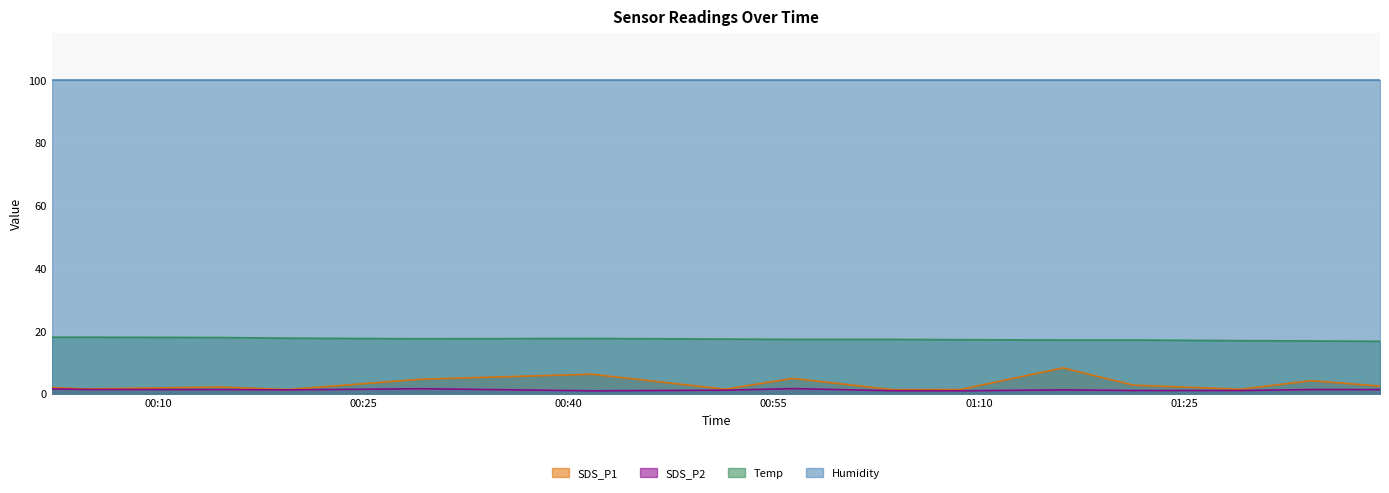

What value does the SDS_P2 series have at 2022/08/06 01:29:09?

1.0